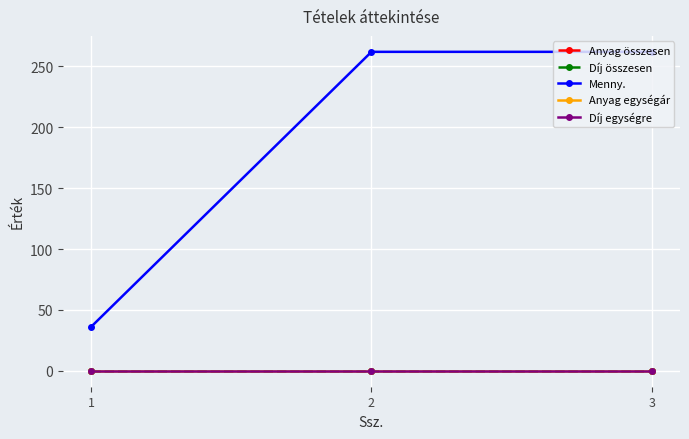

Reading left to right, list all the values displayed in this chart.

Anyag összesen: 0	0	0
Díj összesen: 0	0	0
Menny.: 36	262	262
Anyag egységár: 0	0	0
Díj egységre: 0	0	0